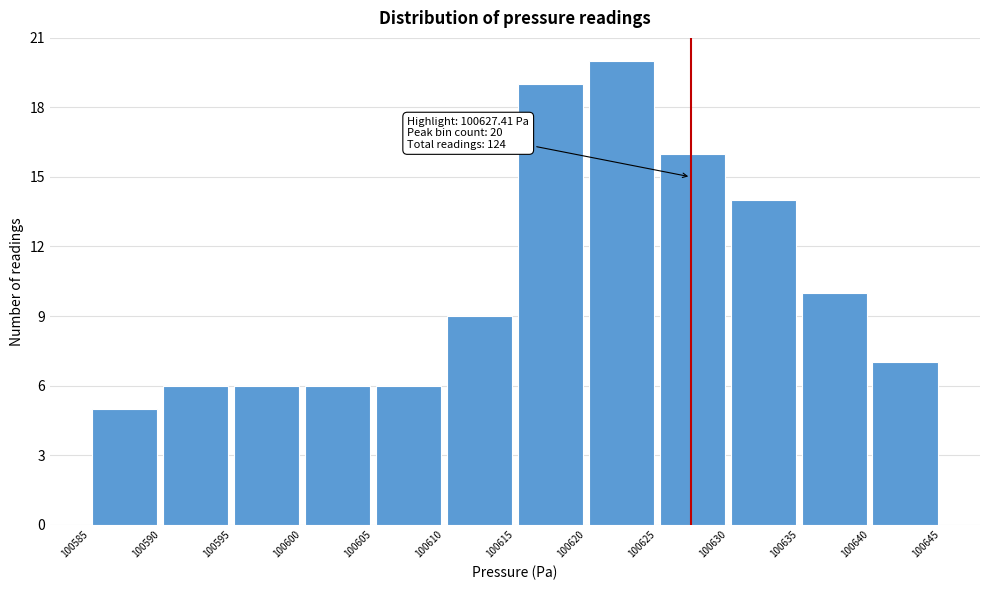

Over which range of the x-axis is the bar tallest?

100620 to 100625